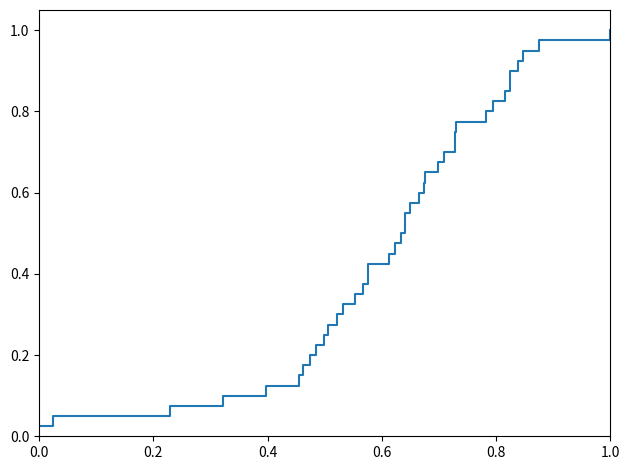

Does the chart have visible grid lines?

No